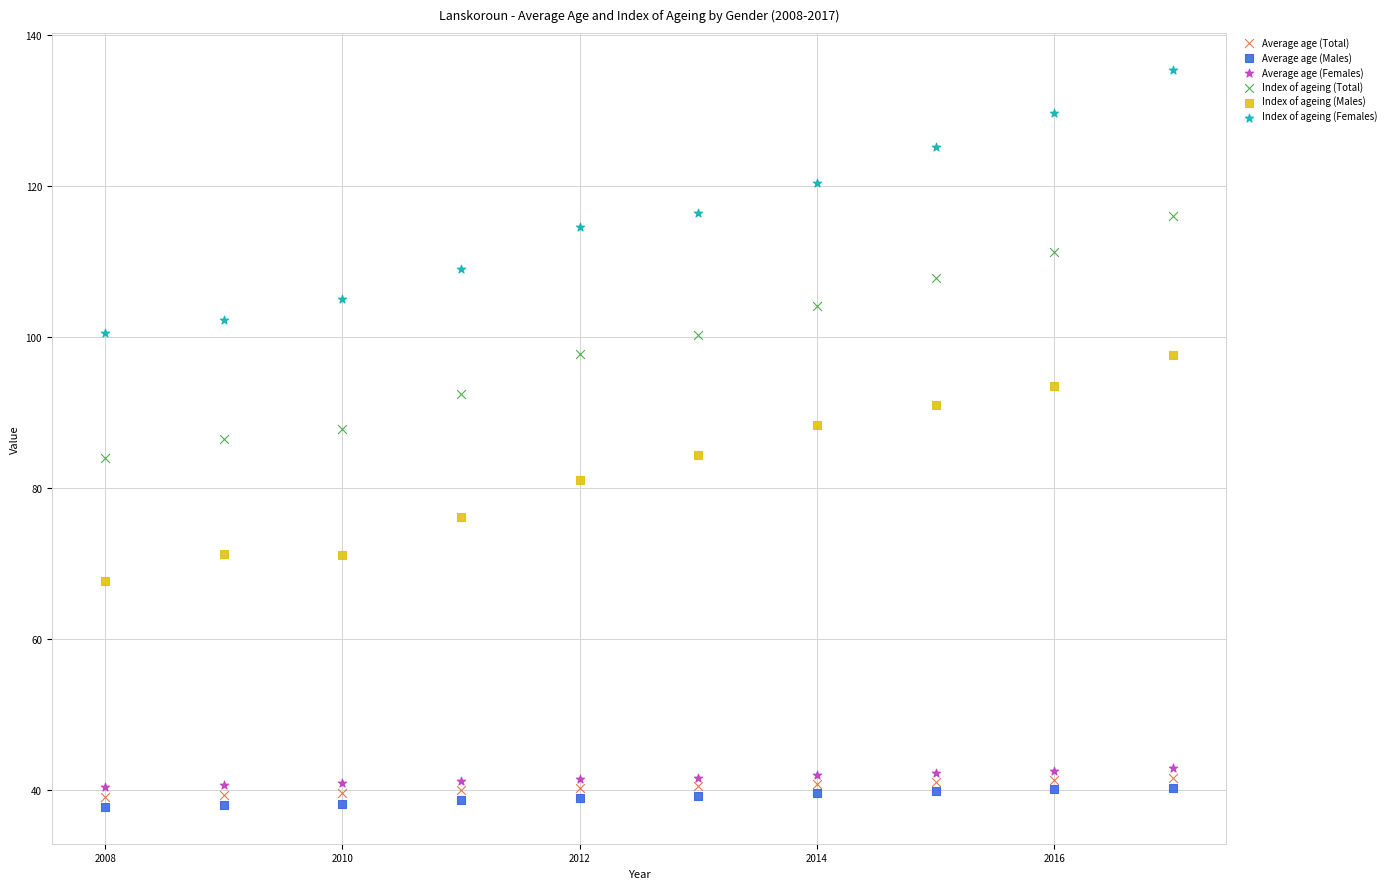

Across all data points, what is the range of Y values (max minus min)?

97.7